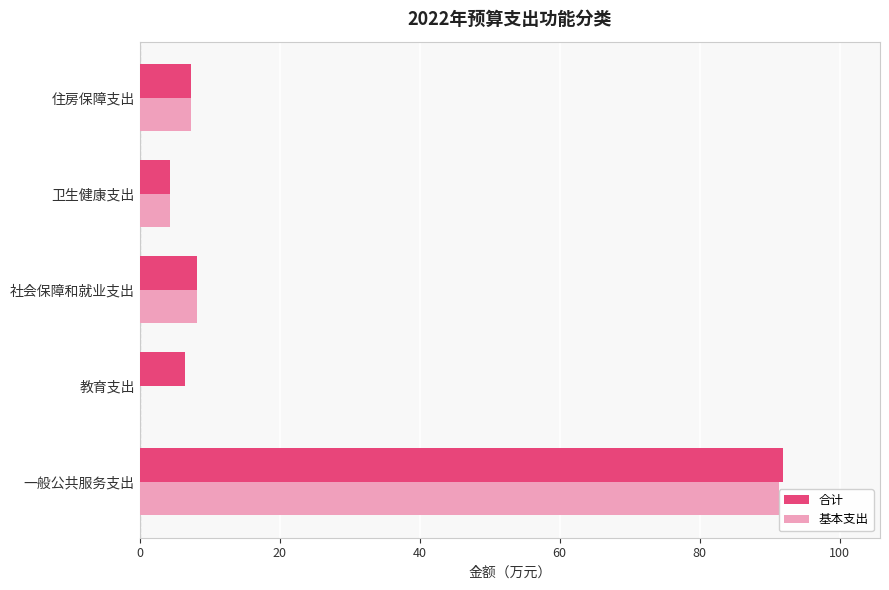

The value of 基本支出 at 卫生健康支出 is 4.3. True or false?

True